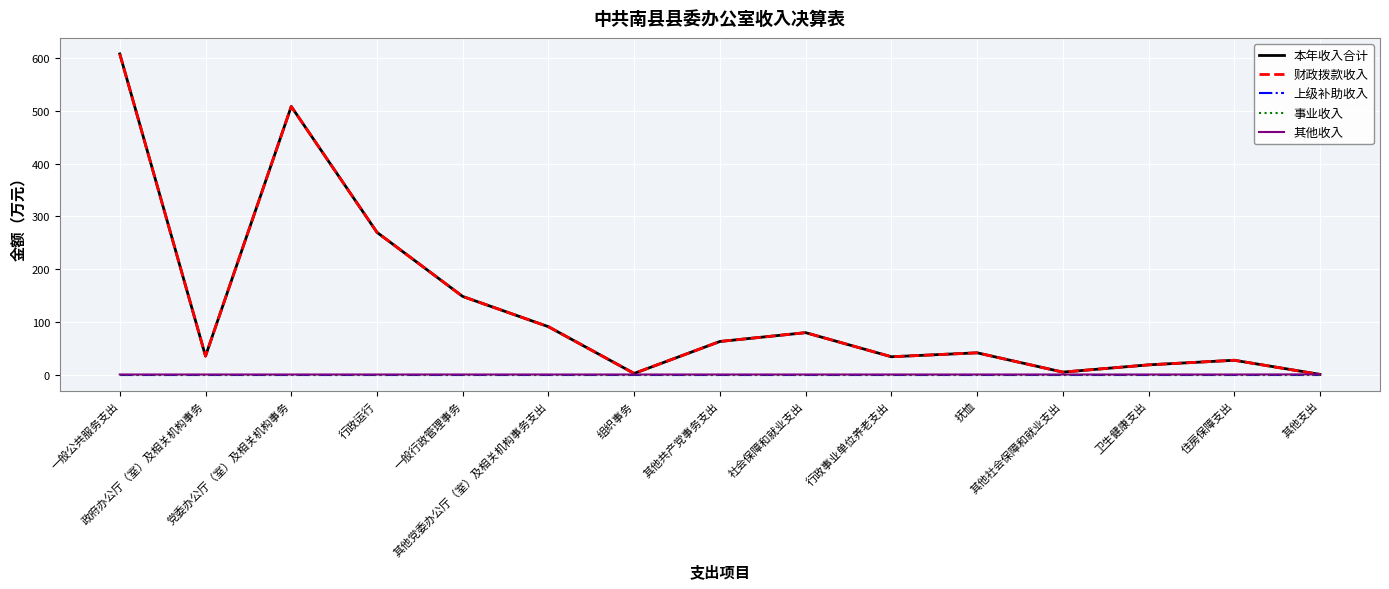

Between 行政事业单位养老支出 and 社会保障和就业支出, which is larger?

社会保障和就业支出